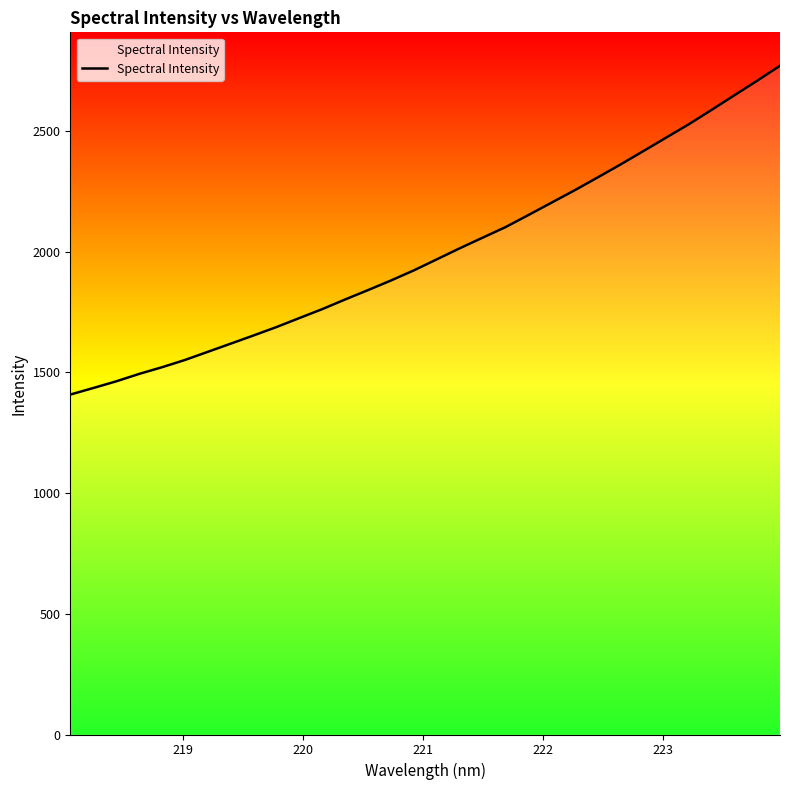

What is the minimum value shown in the chart?

1408.5